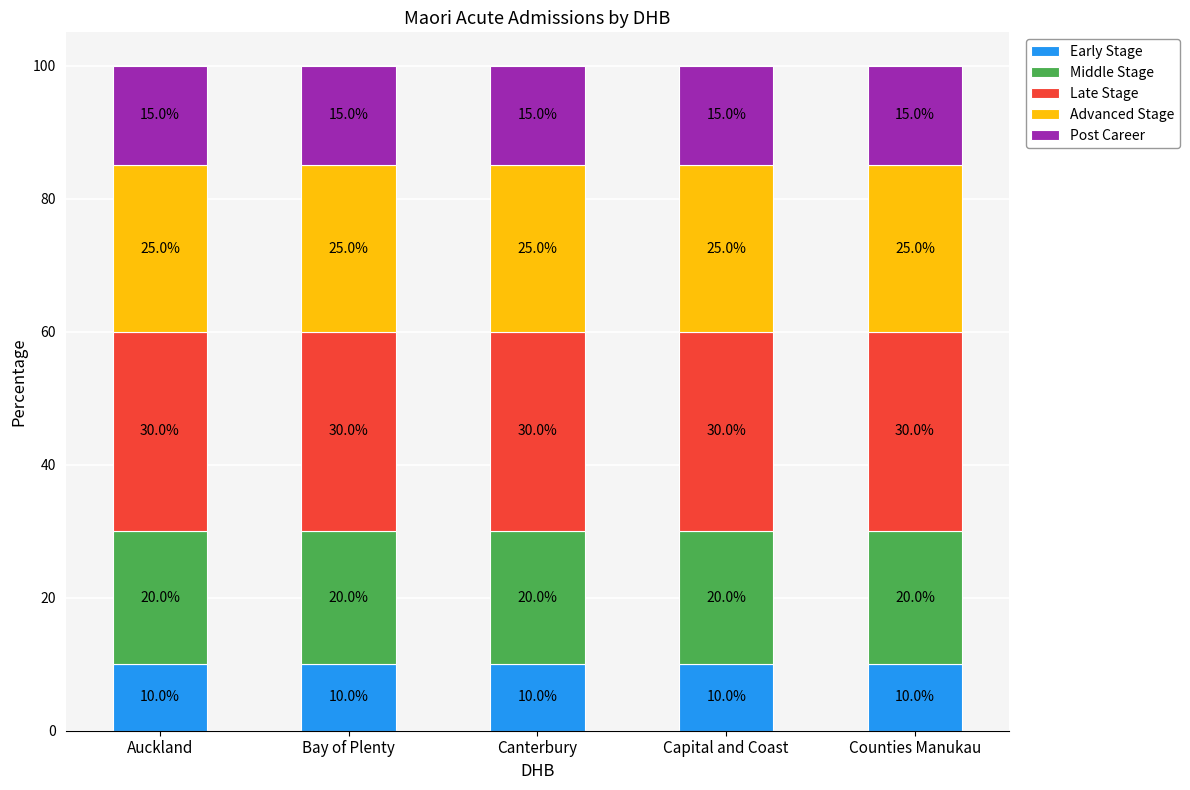

Are the bars grouped side by side (vs. stacked)?

No